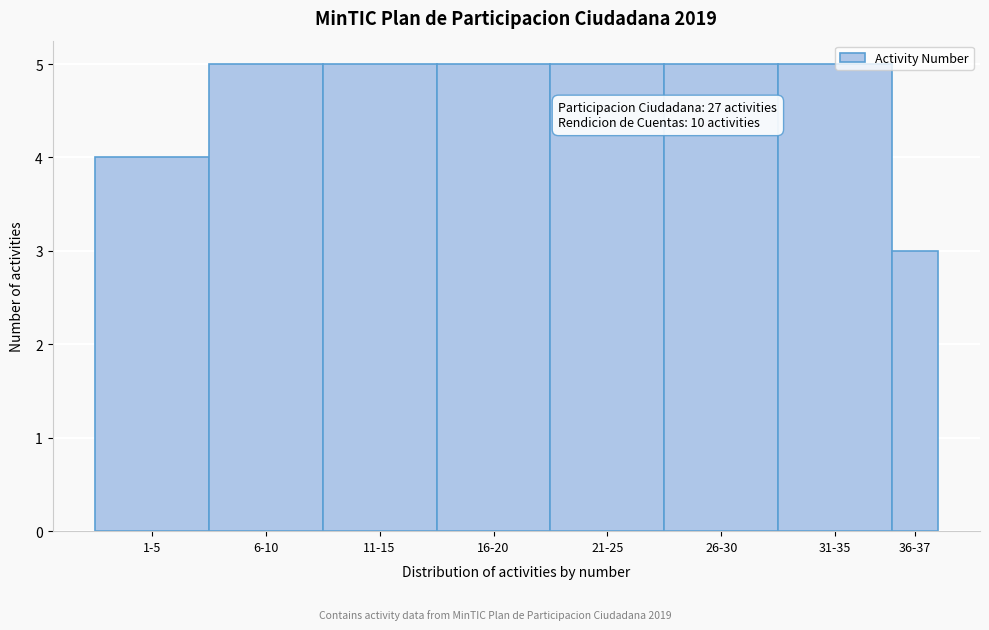

Read the value at 1-5.

4